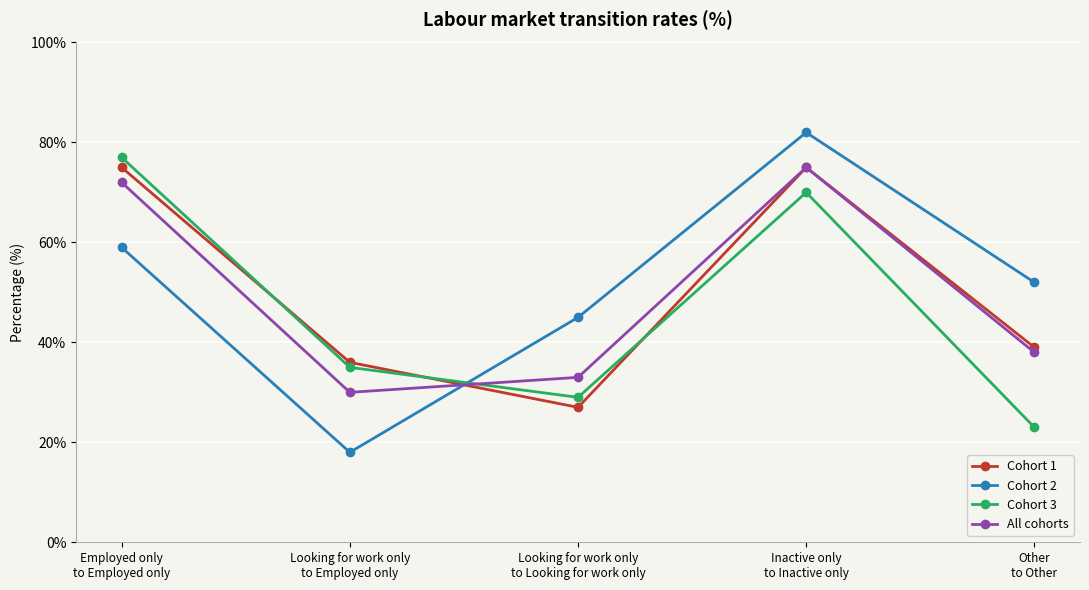

True or false: Cohort 3 and All cohorts cross at least once.

True